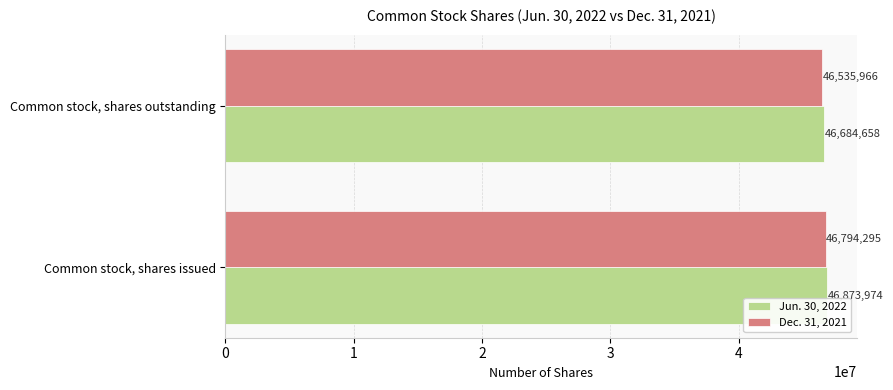

What is the sum of all Dec. 31, 2021 values?

93330261